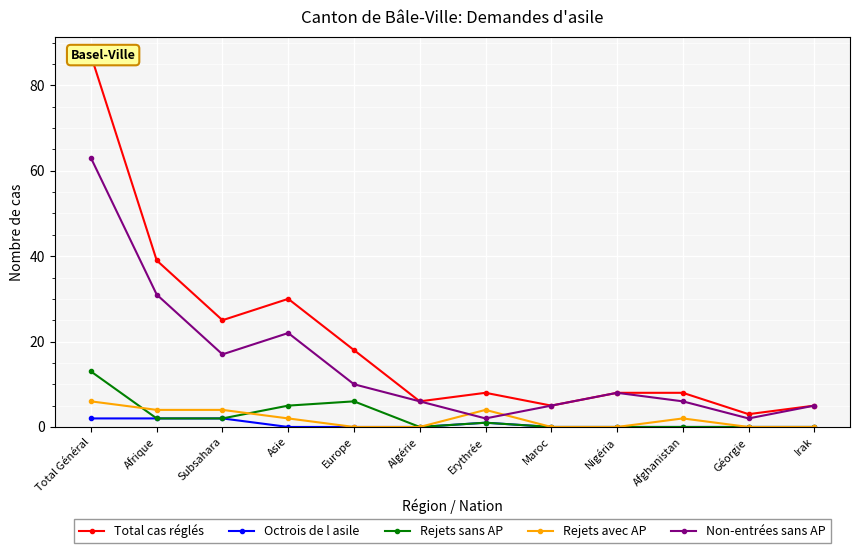

In Rejets sans AP, how many points are lower than both neighbors (excluding endpoints)?

1